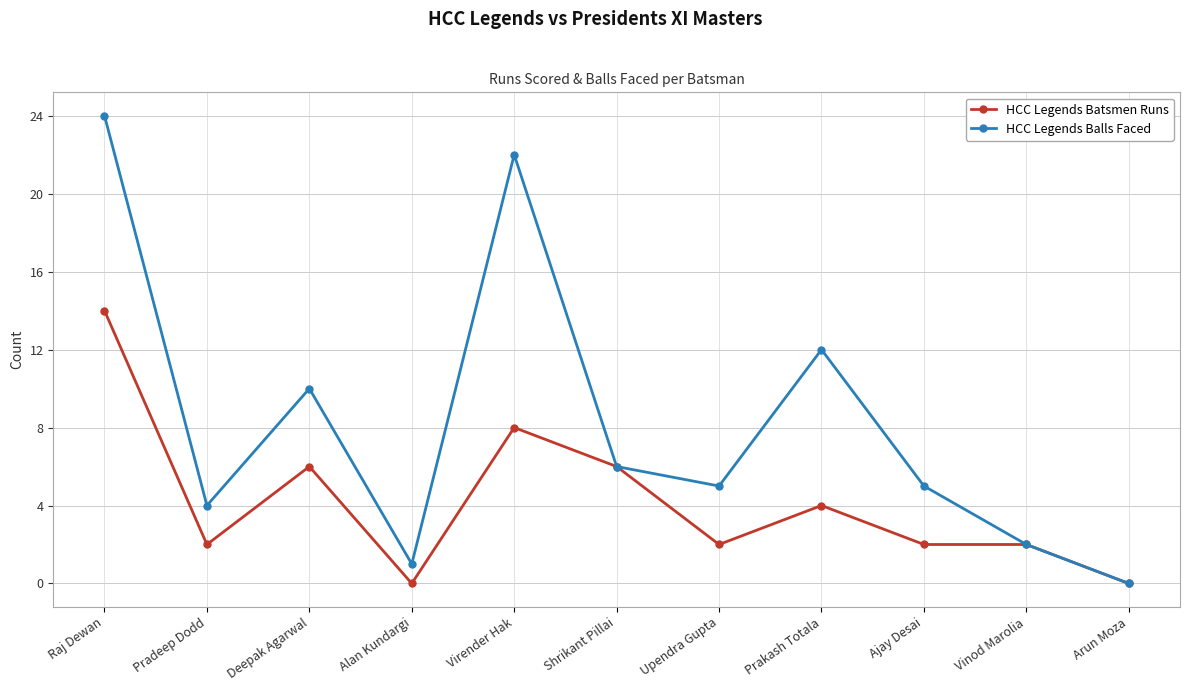

Rank the series by their average value, from lowest to highest.

HCC Legends Batsmen Runs, HCC Legends Balls Faced